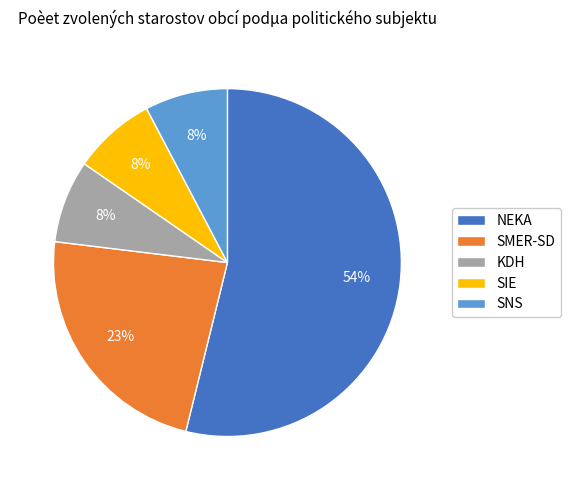

True or false: SNS accounts for 8% of the total.

True